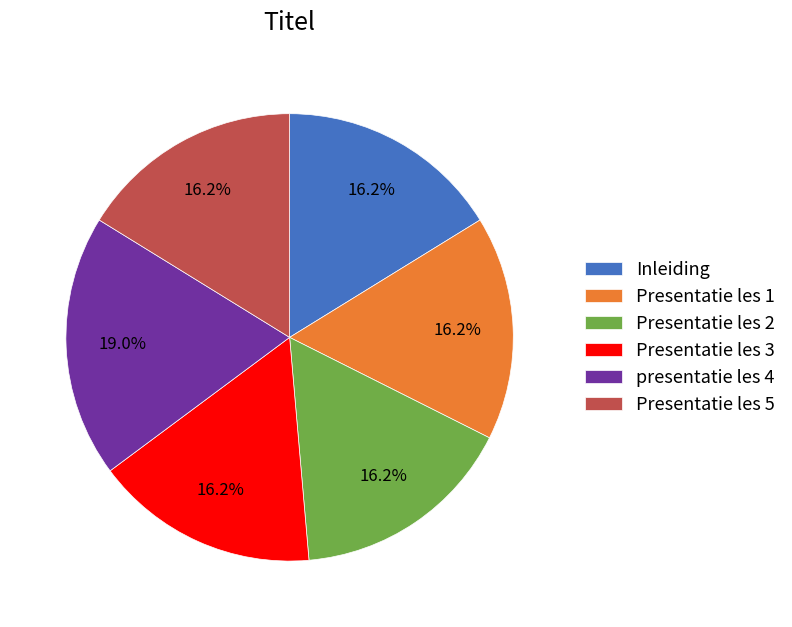

To the nearest percent, what is the combined percentage of Inleiding and Presentatie les 5?

32%